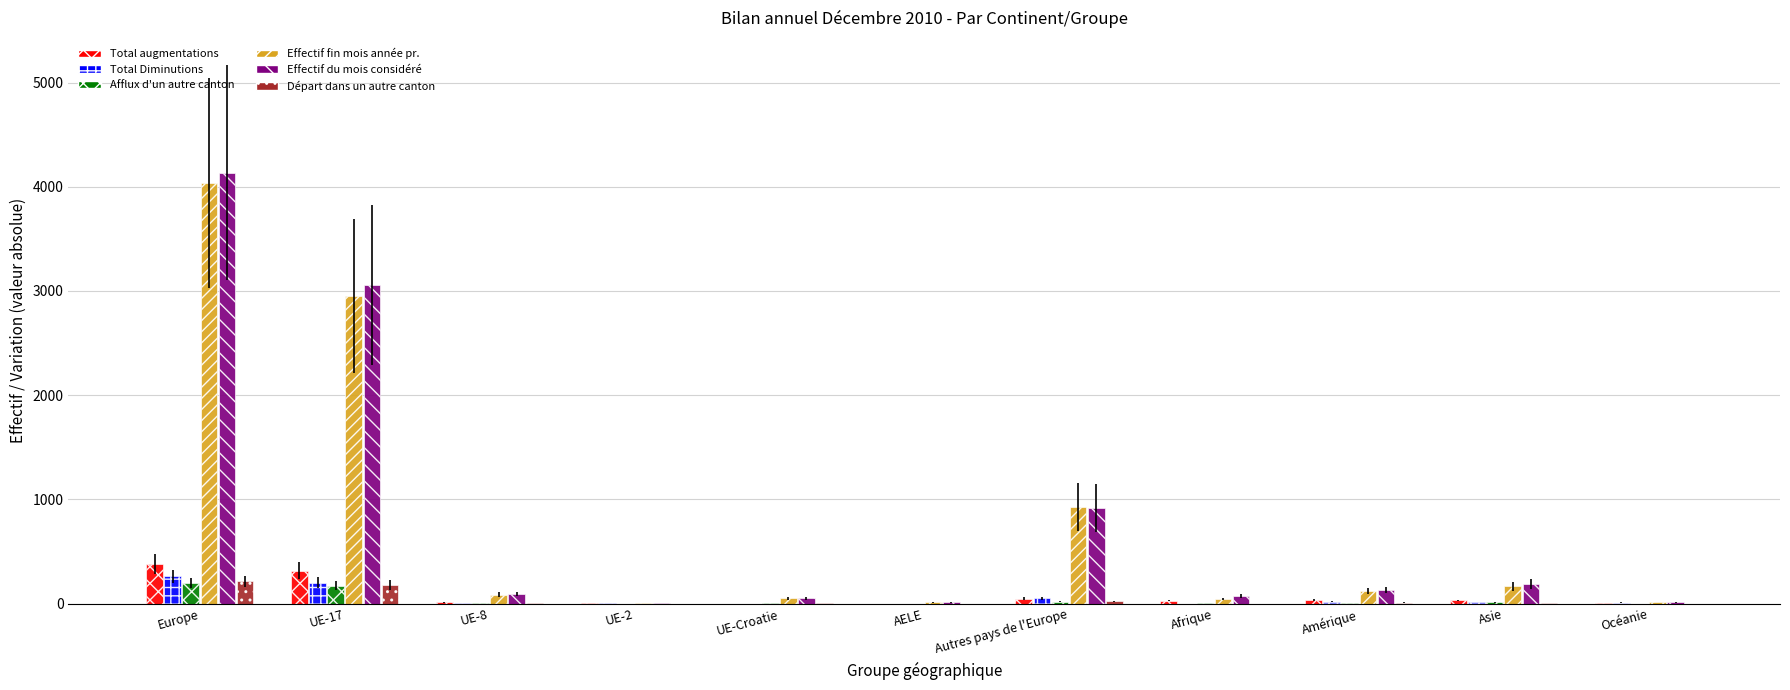

What is the maximum value shown in the chart?

4135